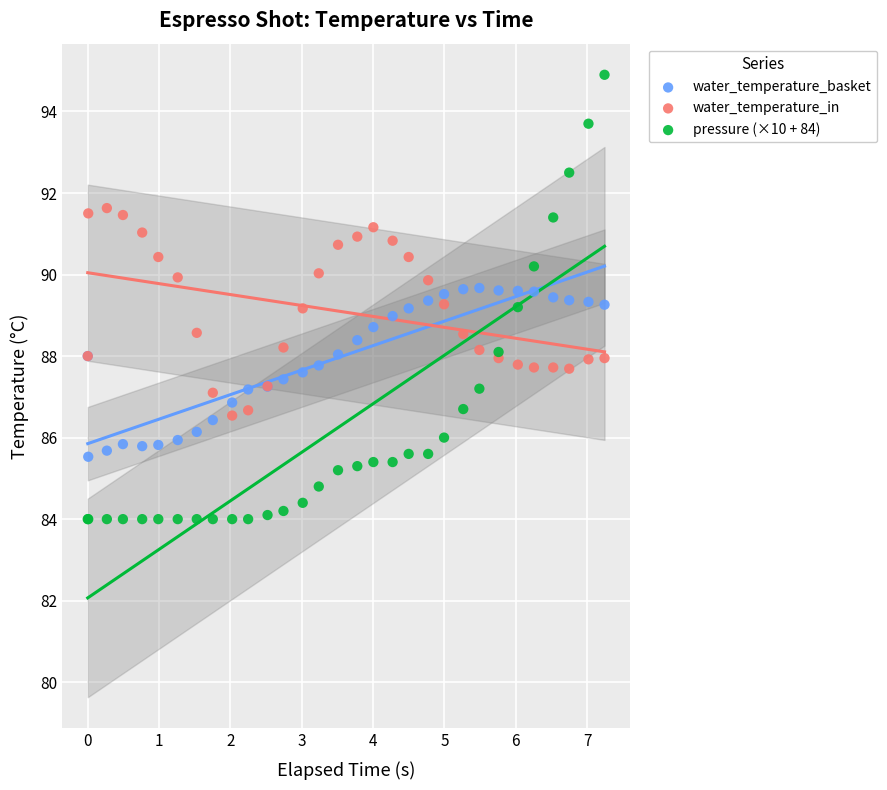

Which series reaches the minimum Y coordinate?

pressure (×10 + 84)